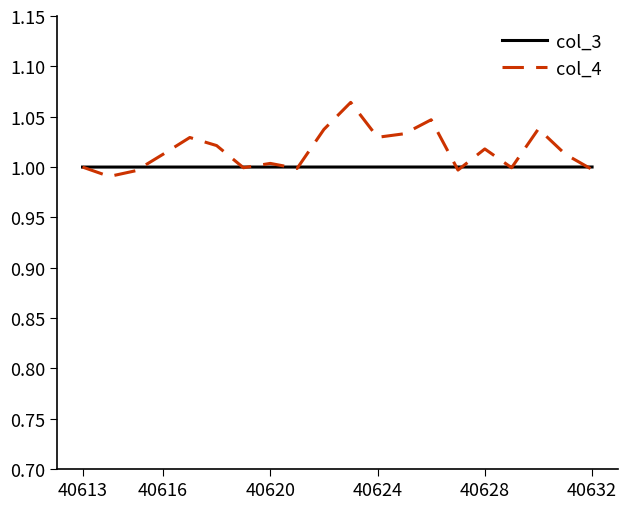

Which series has the largest range (max minus min)?

col_4